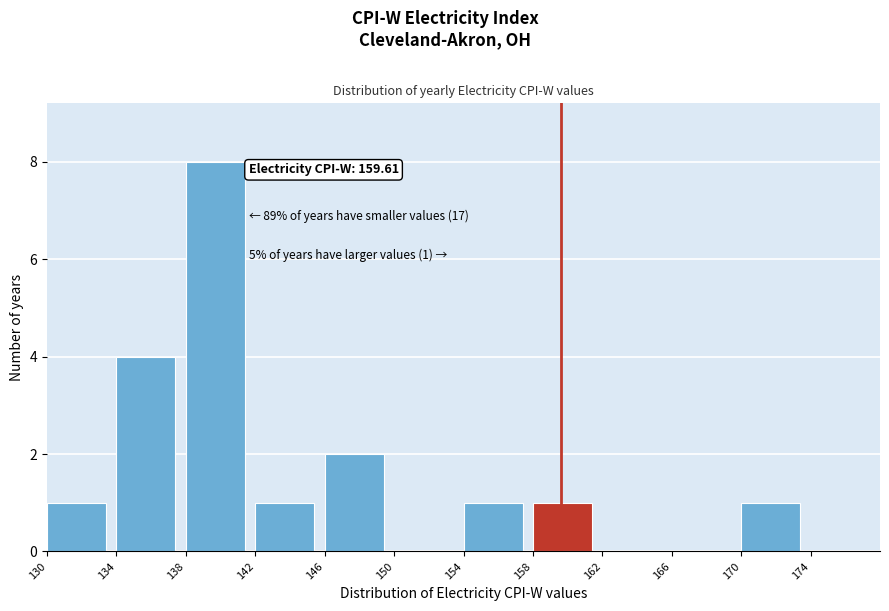

Which range on the x-axis has the tallest bar?

138 to 142